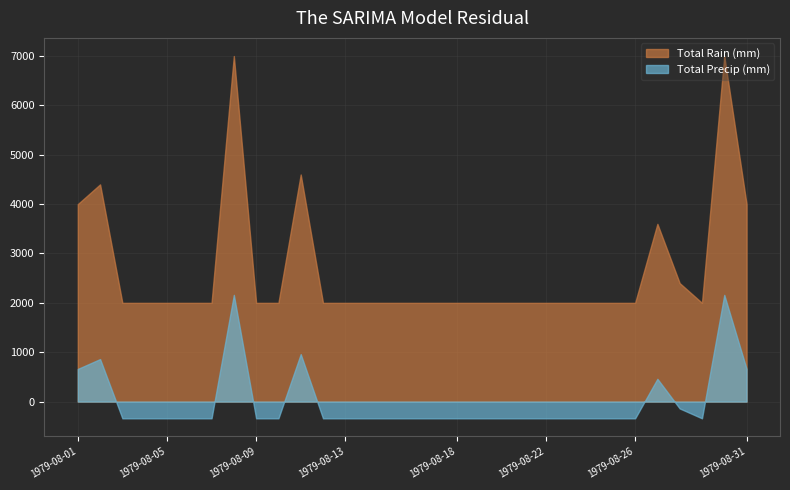

Which series has the largest total across all categories?

Total Rain (mm)